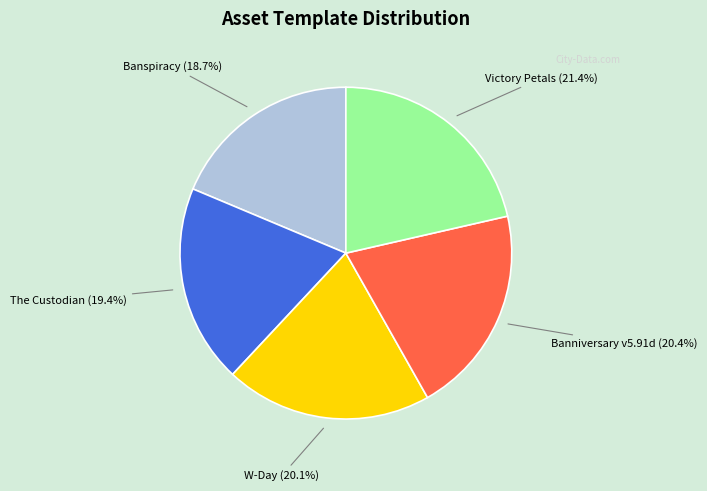

To the nearest percent, what is the difference between the largest and smallest slice percentages?

3%